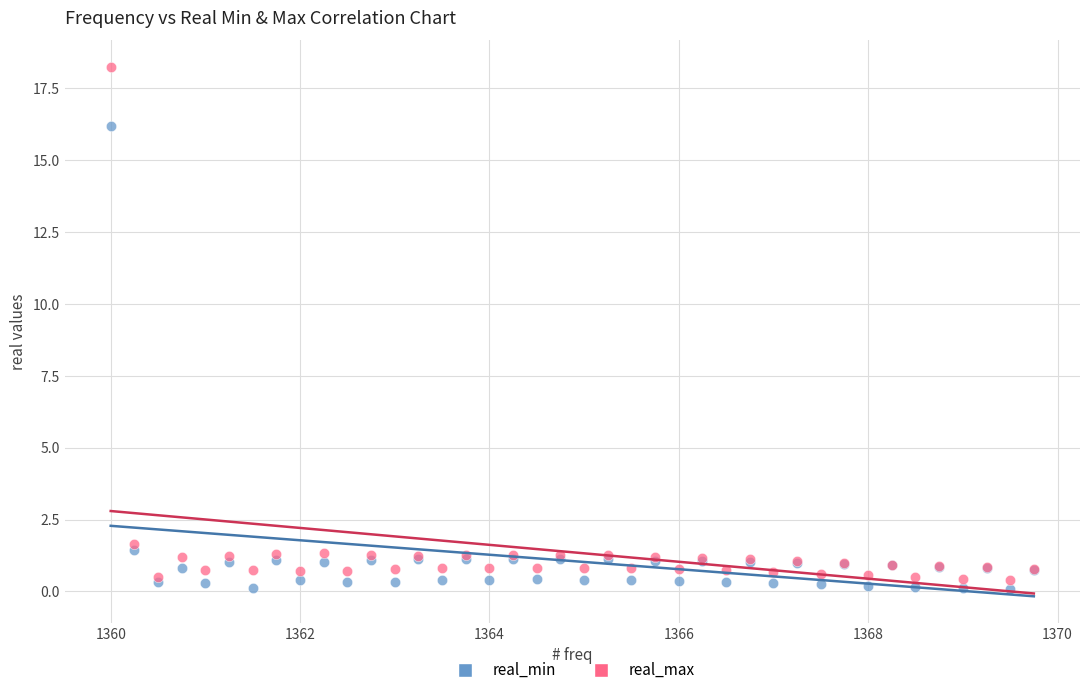

Which series reaches the maximum Y coordinate?

real_max